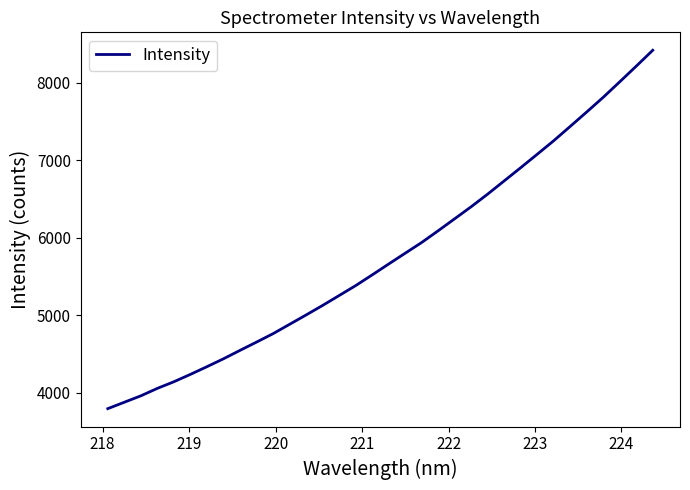

What is the difference between the maximum and minimum values?

4626.2